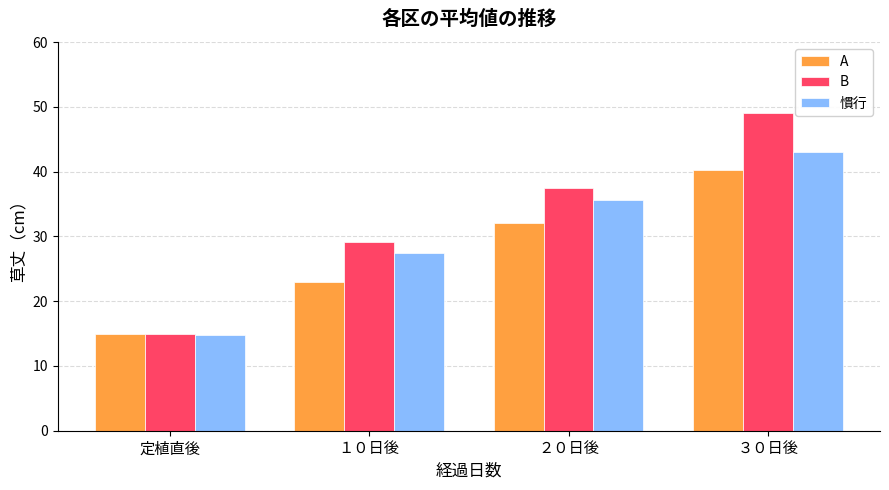

What are all the series names shown in the legend?

A, B, 慣行